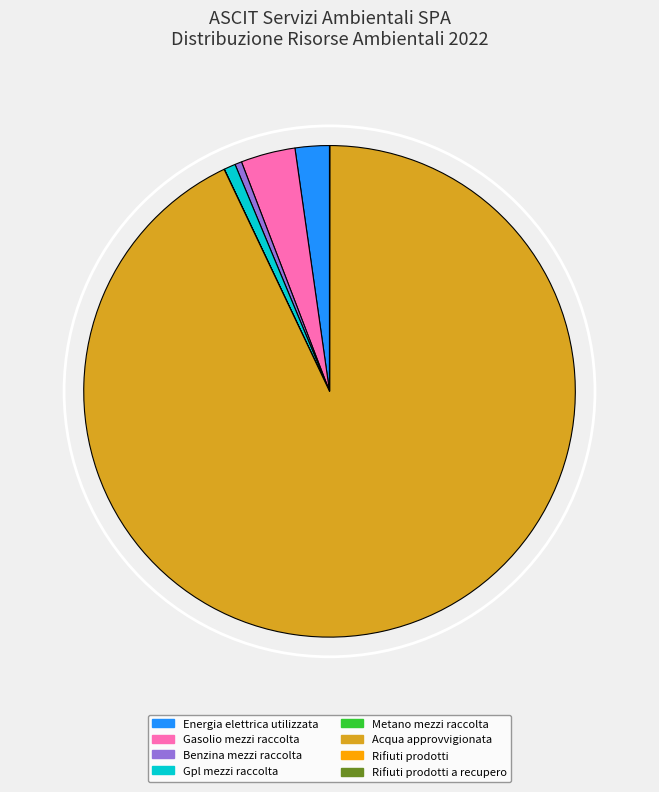

Is it true that Energia elettrica utilizzata is 2% of the pie?

True